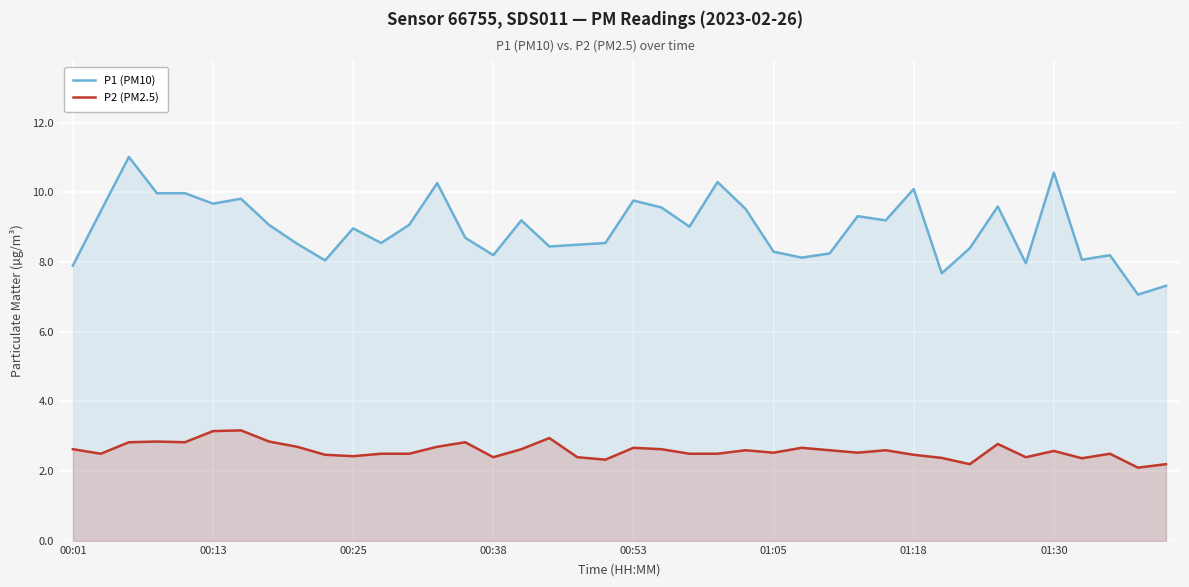

What is the spread (max minus min) of values at 28?

6.8